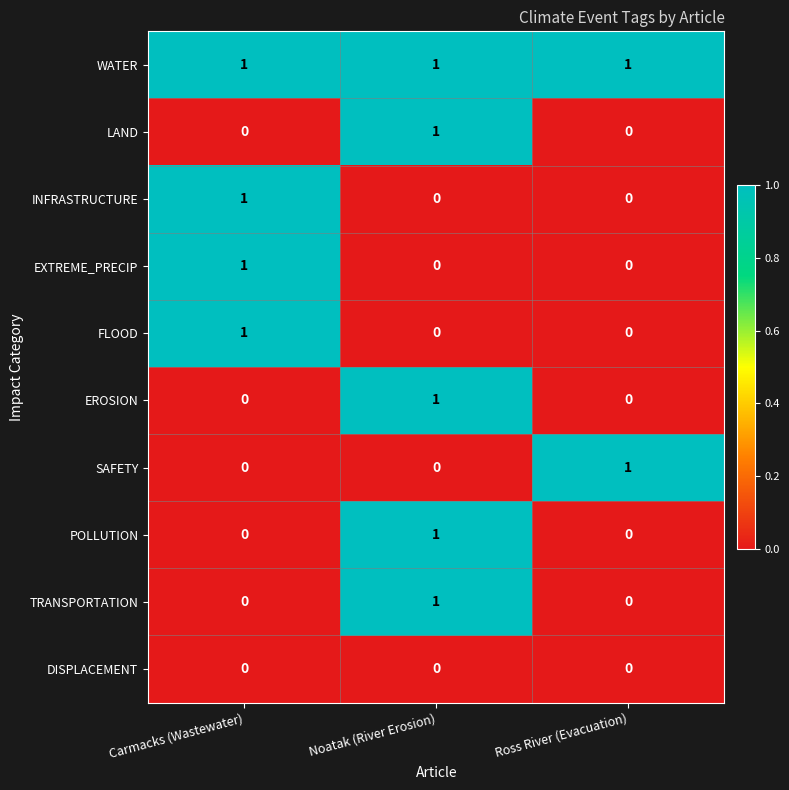

Reading left to right, list all the values displayed in this chart.

WATER: Carmacks (Wastewater)=1	Noatak (River Erosion)=1	Ross River (Evacuation)=1
LAND: Carmacks (Wastewater)=0	Noatak (River Erosion)=1	Ross River (Evacuation)=0
INFRASTRUCTURE: Carmacks (Wastewater)=1	Noatak (River Erosion)=0	Ross River (Evacuation)=0
EXTREME_PRECIP: Carmacks (Wastewater)=1	Noatak (River Erosion)=0	Ross River (Evacuation)=0
FLOOD: Carmacks (Wastewater)=1	Noatak (River Erosion)=0	Ross River (Evacuation)=0
EROSION: Carmacks (Wastewater)=0	Noatak (River Erosion)=1	Ross River (Evacuation)=0
SAFETY: Carmacks (Wastewater)=0	Noatak (River Erosion)=0	Ross River (Evacuation)=1
POLLUTION: Carmacks (Wastewater)=0	Noatak (River Erosion)=1	Ross River (Evacuation)=0
TRANSPORTATION: Carmacks (Wastewater)=0	Noatak (River Erosion)=1	Ross River (Evacuation)=0
DISPLACEMENT: Carmacks (Wastewater)=0	Noatak (River Erosion)=0	Ross River (Evacuation)=0